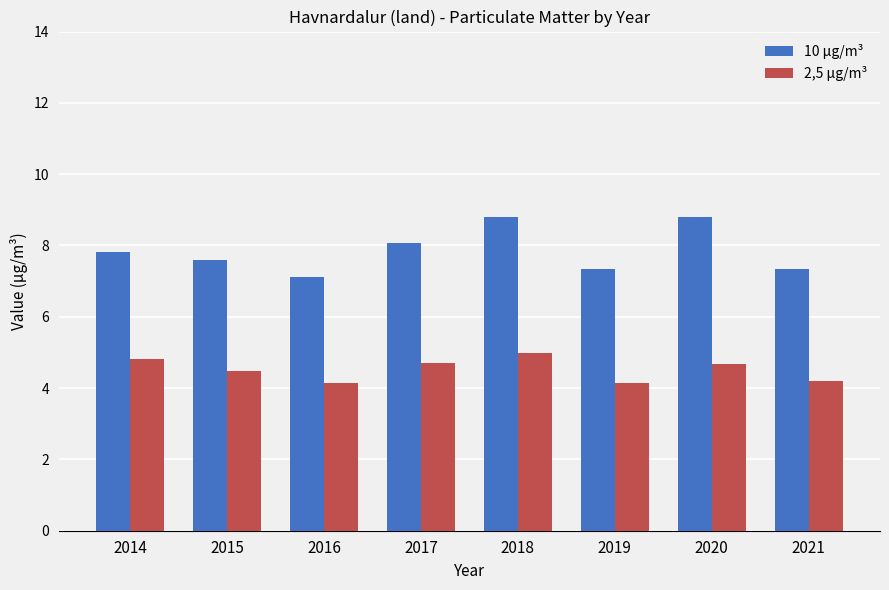

What is the average value of the 10 μg/m³ series?

7.9